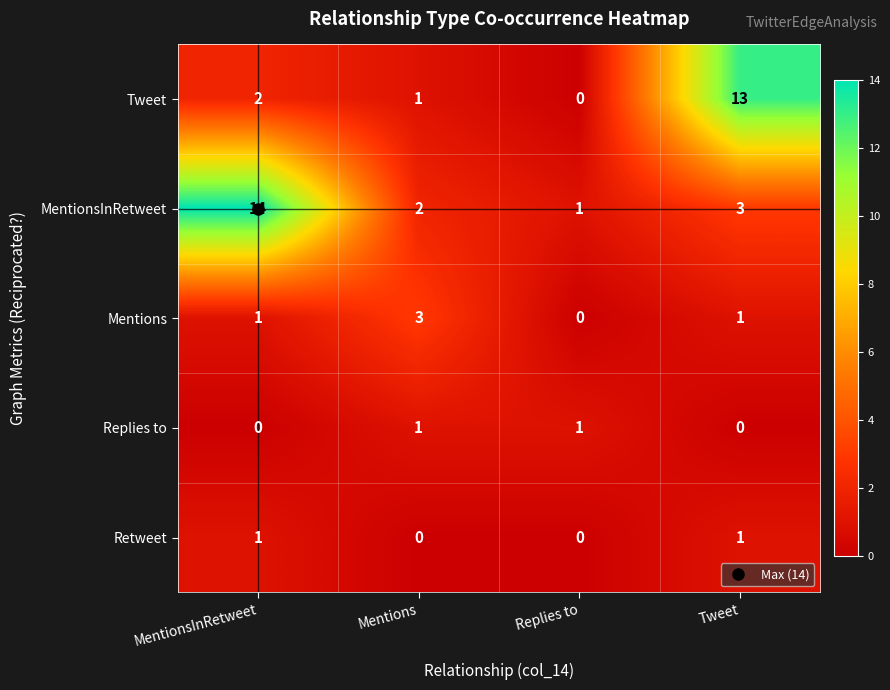

What is the maximum value shown in the chart?

14